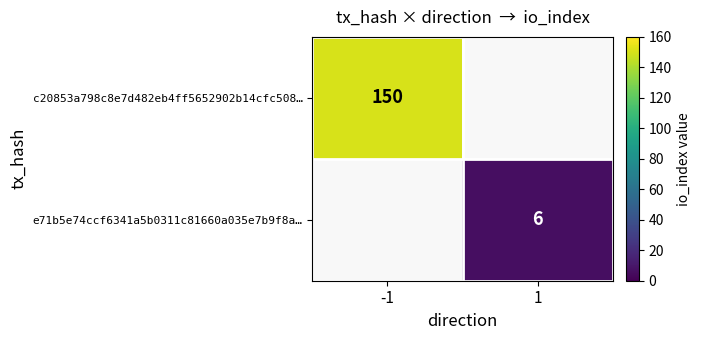

The value of c20853a798c8e7d482eb4ff5652902b14cfc508… at -1 is 66.1. True or false?

False